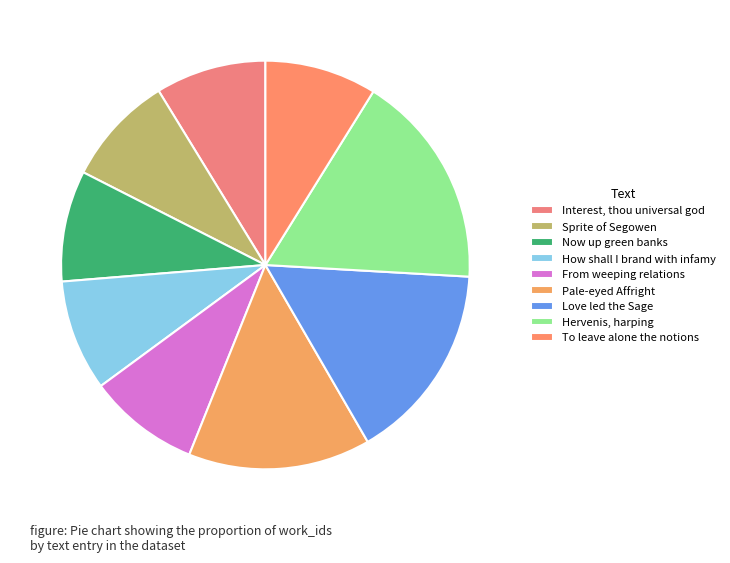

Does Sprite of Segowen account for over 50% of the chart?

No